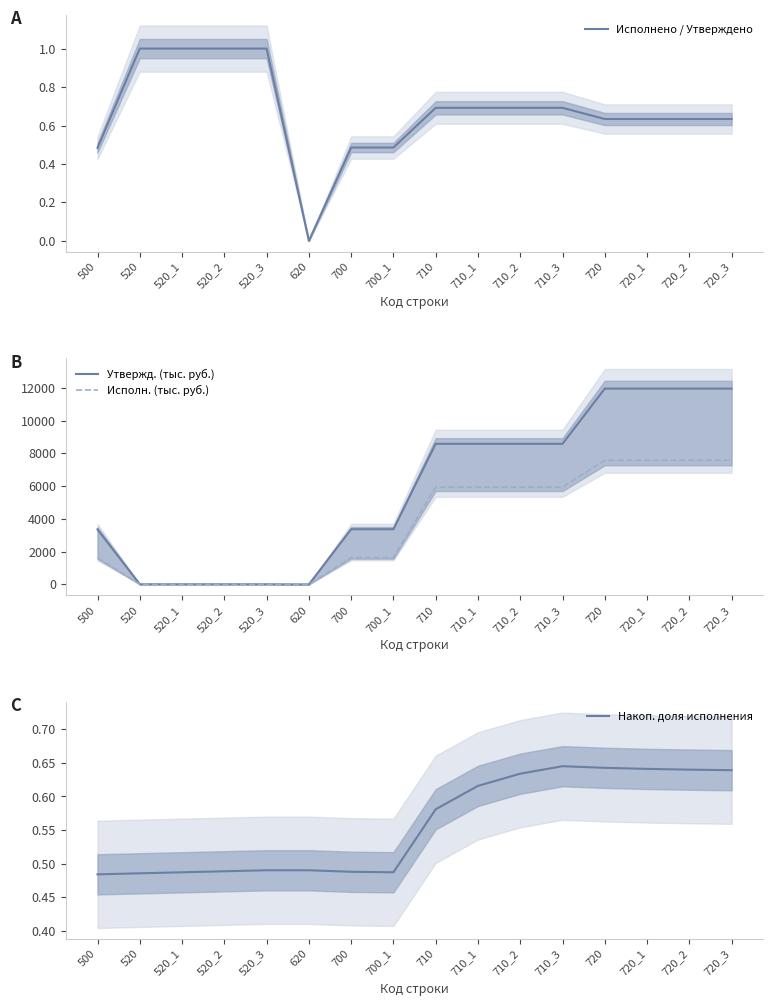

Which series has the largest total across all categories?

Утвержд. (тыс. руб.)